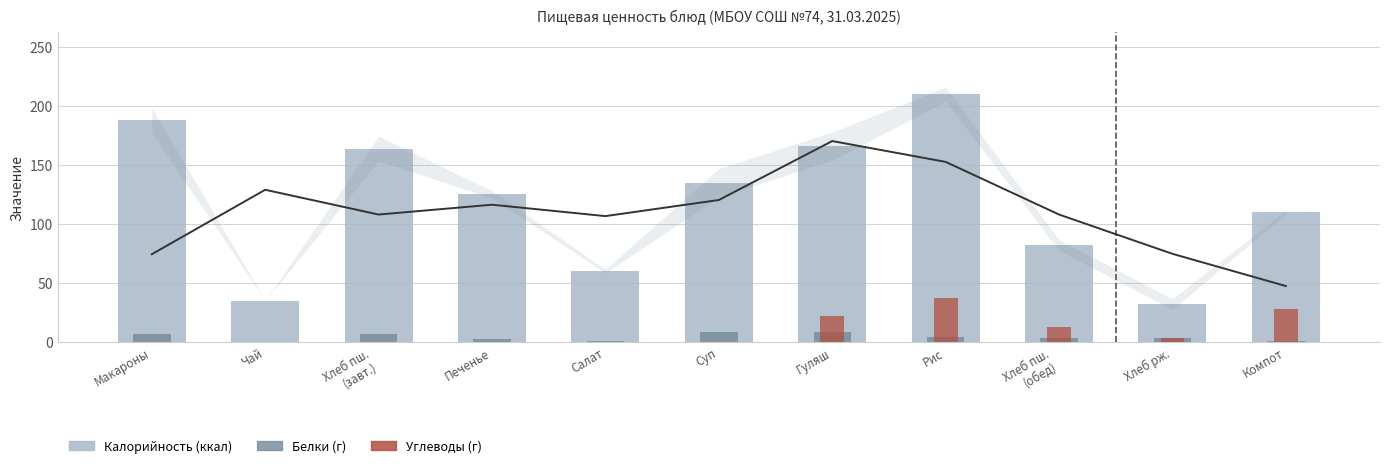

How many groups of bars are there?

11